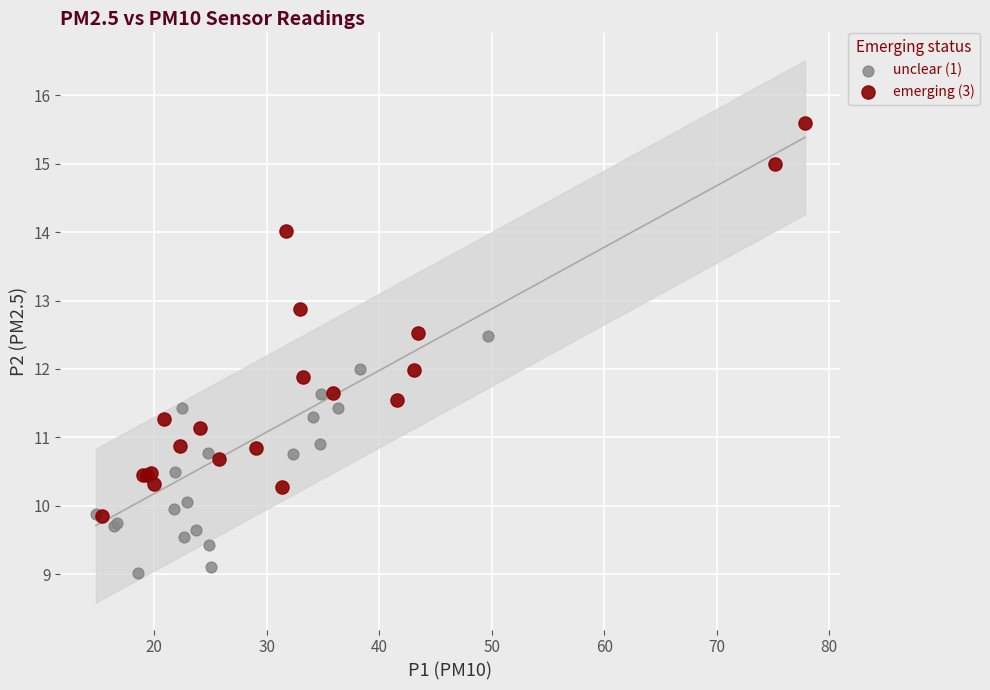

What are all the series names shown in the legend?

unclear (1), emerging (3)